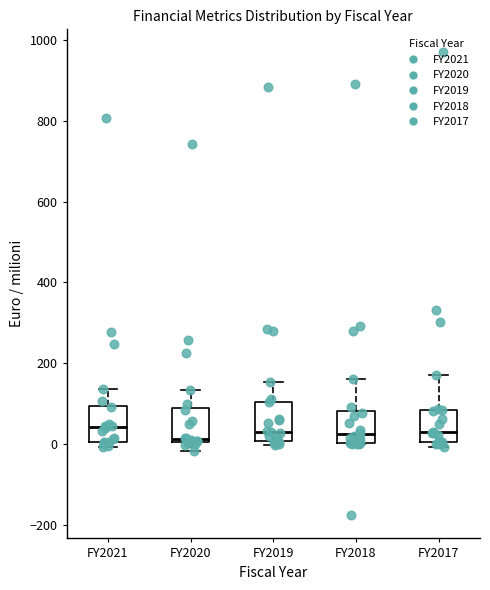

Reading left to right, transcribe this box plot: for each box, give where its median line is, the range the box spans, and where its two whiskers end, as read against the y-axis. The values are not printed on the chart, so give them approximately, as read against the axis.

FY2021: median 40, box 0 to 100, whiskers 0 (just below the box's lower edge) to 140
FY2020: median 20, box 0 to 80, whiskers -20 to 140
FY2019: median 40, box 0 to 100, whiskers 0 (just below the box's lower edge) to 160
FY2018: median 20, box 0 to 80, whiskers 0 to 160
FY2017: median 20, box 0 to 80, whiskers 0 (just below the box's lower edge) to 180